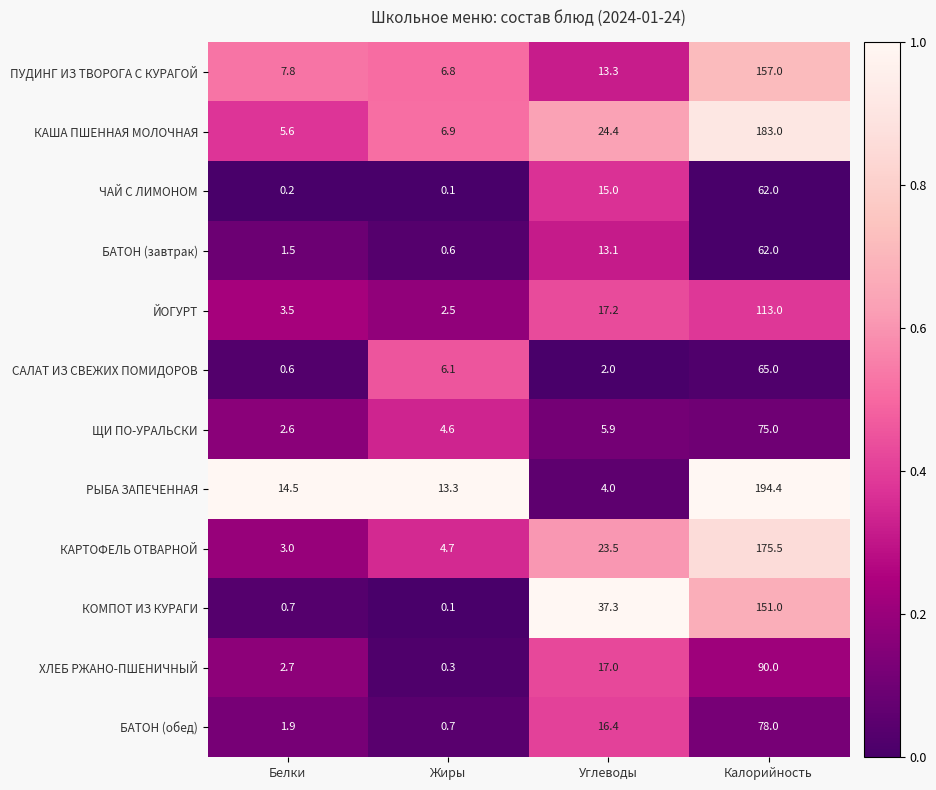

What is the total value across all series at Углеводы?

189.1